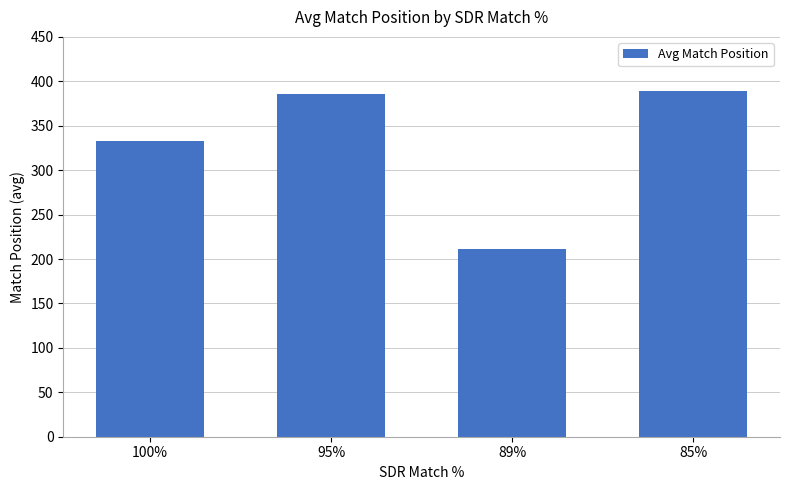

Reading right to left, what are all the values shown in this chart?

85%=389.0	89%=211.0	95%=386.0	100%=333.3